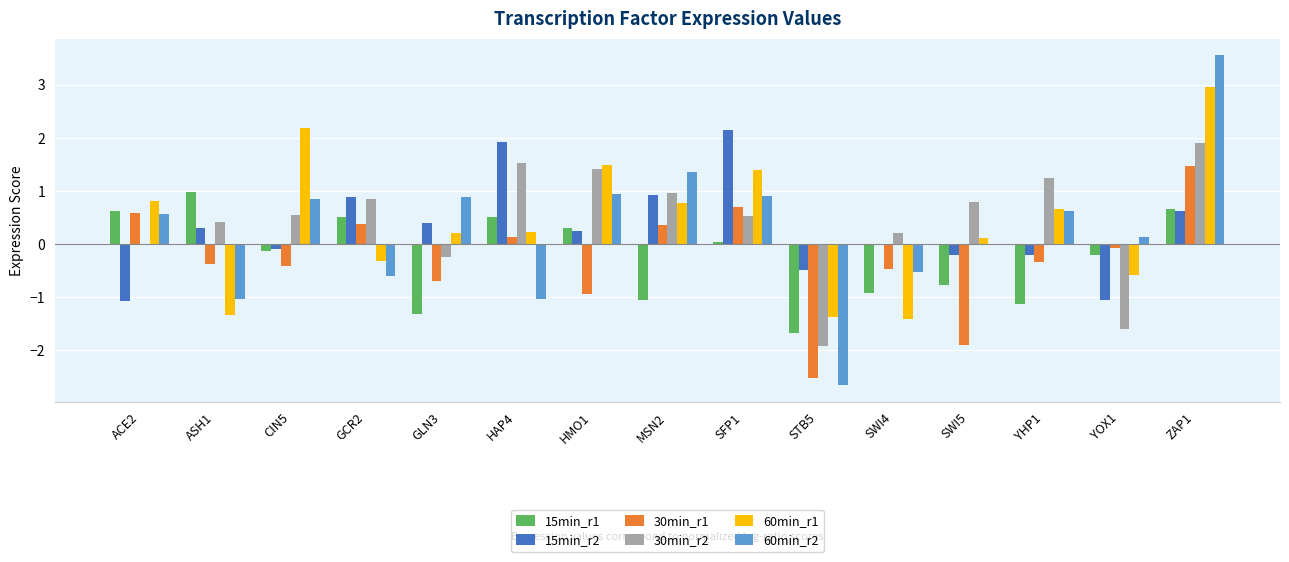

What is the difference between the highest and lowest values at GLN3?

2.2